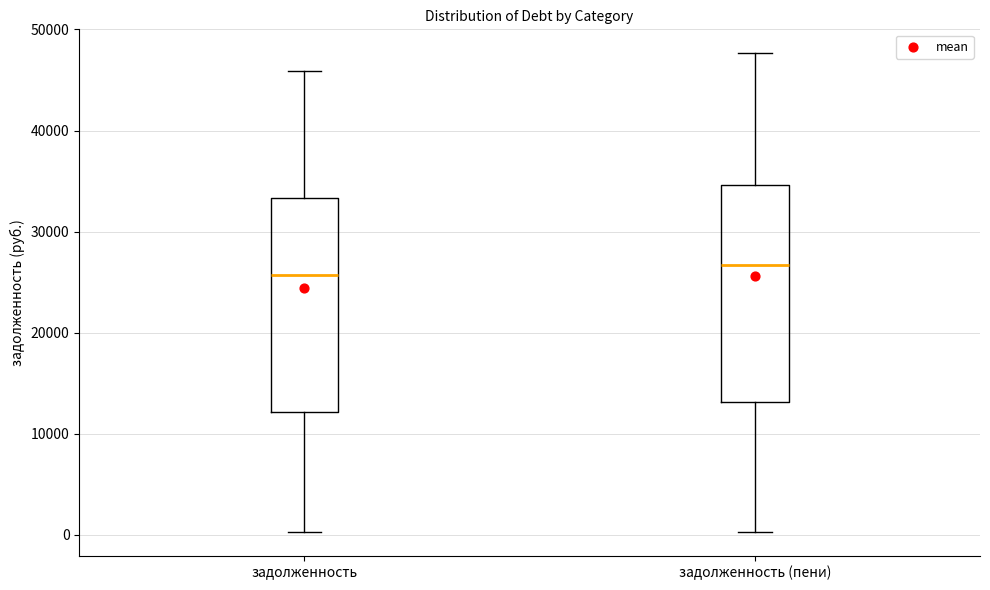

Reading left to right, read every box against the y-axis: the position of its median line, the range the box covers, and the ends of its whiskers. The values are not printed on the chart, so give them approximately, as read against the axis.

задолженность: median 26000, box 12000 to 33000, whiskers 0 to 46000
задолженность (пени): median 27000, box 13000 to 35000, whiskers 0 to 48000